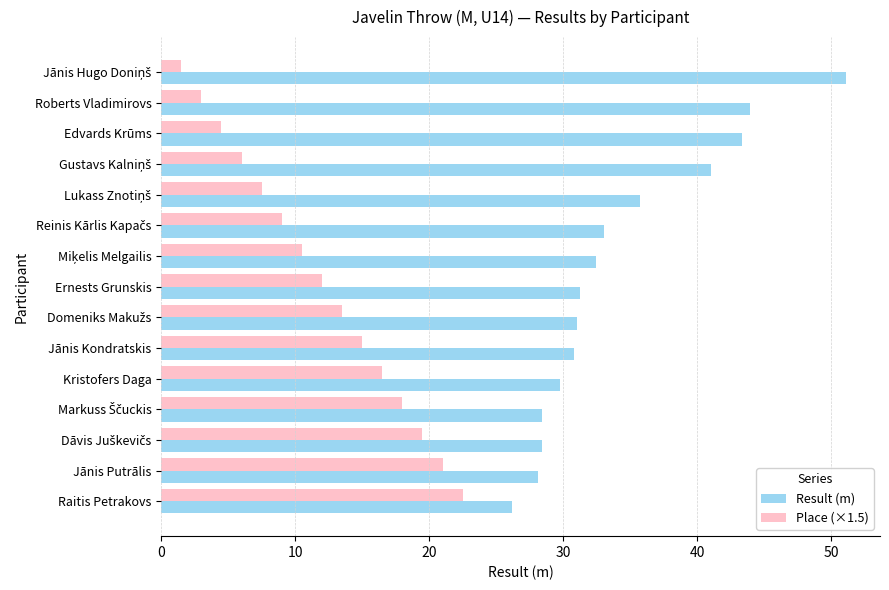

The value of Place (×1.5) at Roberts Vladimirovs is 3.0. True or false?

True